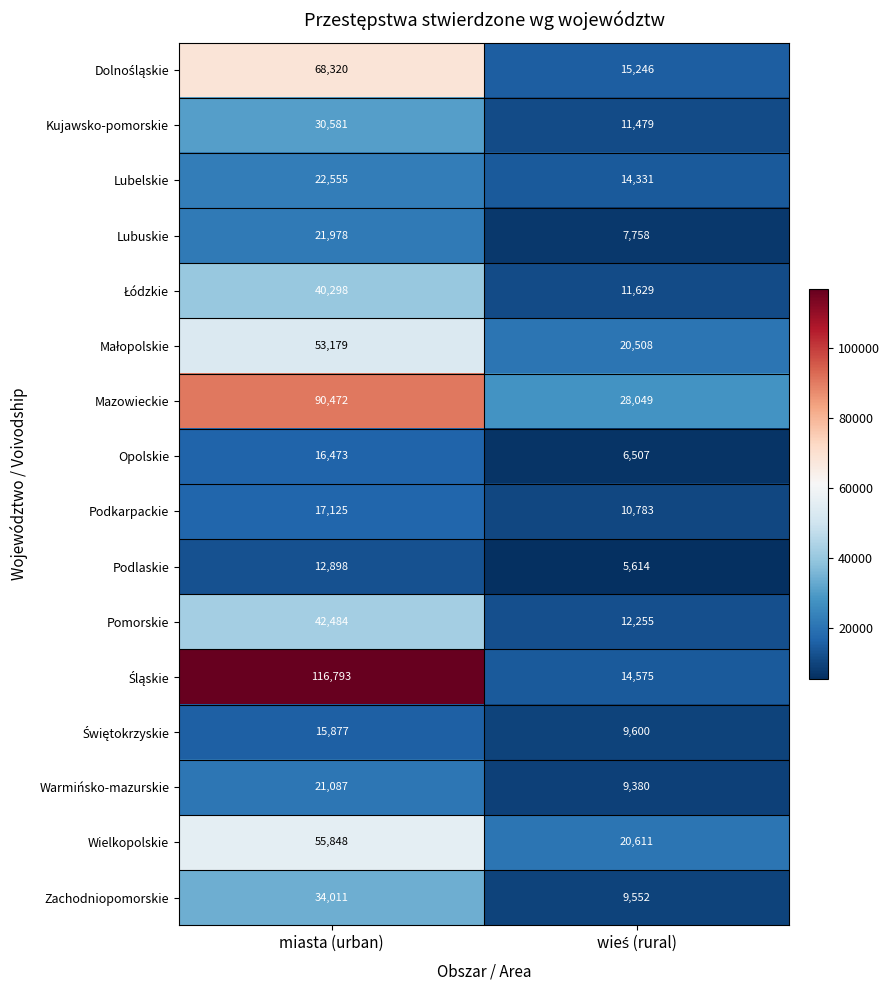

What is the maximum value shown in the chart?

116793